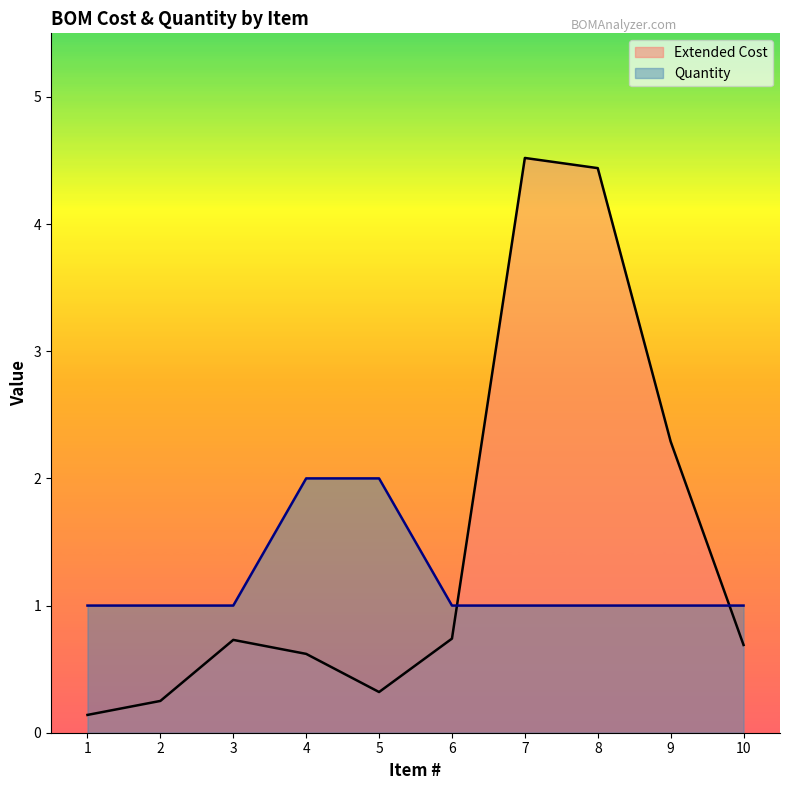

Between 9 and 6, which is larger?

9